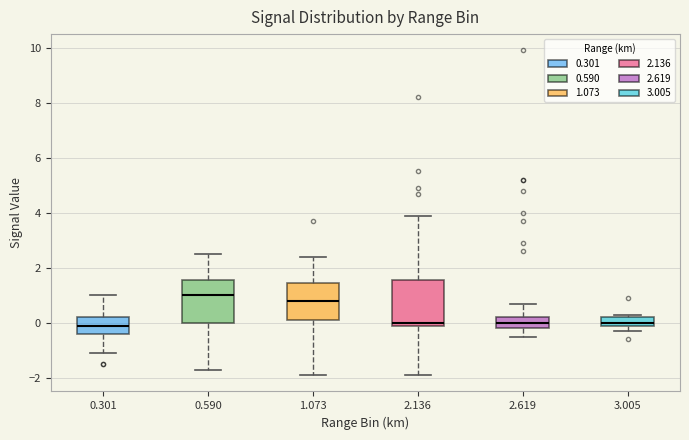

Reading left to right, transcribe this box plot: for each box, give where its median line is, the range the box spans, and where its two whiskers end, as read against the y-axis. The values are not printed on the chart, so give them approximately, as read against the axis.

0.301: median 0.0, box -0.4 to 0.2, whiskers -1.0 to 1.0
0.590: median 1.0, box 0.0 to 1.6, whiskers -1.6 to 2.6
1.073: median 0.8, box 0.2 to 1.4, whiskers -1.8 to 2.4
2.136: median 0.0 (just above the box's lower edge), box 0.0 to 1.6, whiskers -1.8 to 4.0
2.619: median 0.0, box -0.2 to 0.2, whiskers -0.4 to 0.8
3.005: median 0.0 (just above the box's lower edge), box 0.0 to 0.2, whiskers -0.2 to 0.4